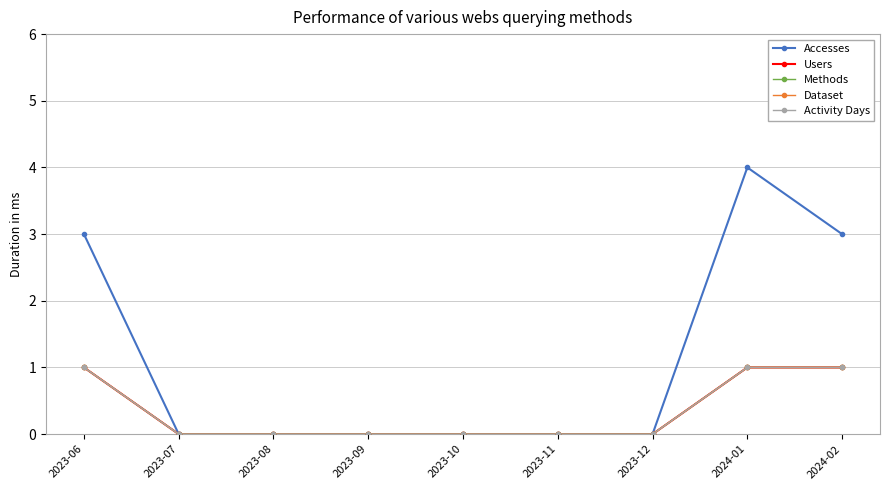

Which label corresponds to the smallest value in the chart?

2023-07